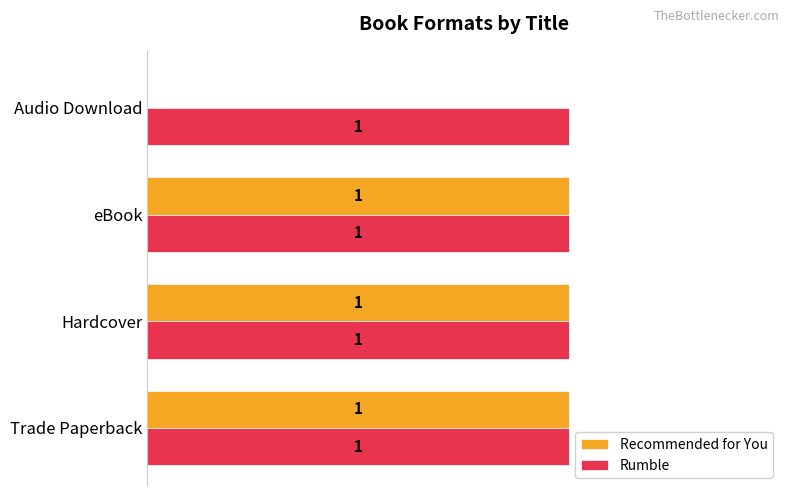

Which series has the largest total across all categories?

Rumble